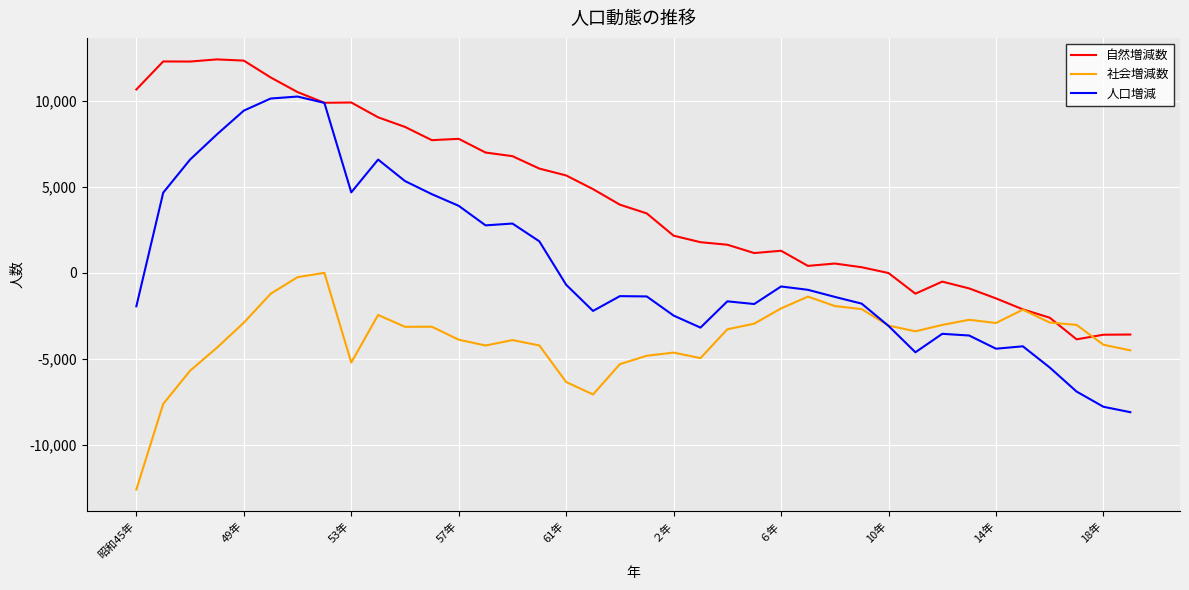

What is the average value of the 社会増減数 series?

-3785